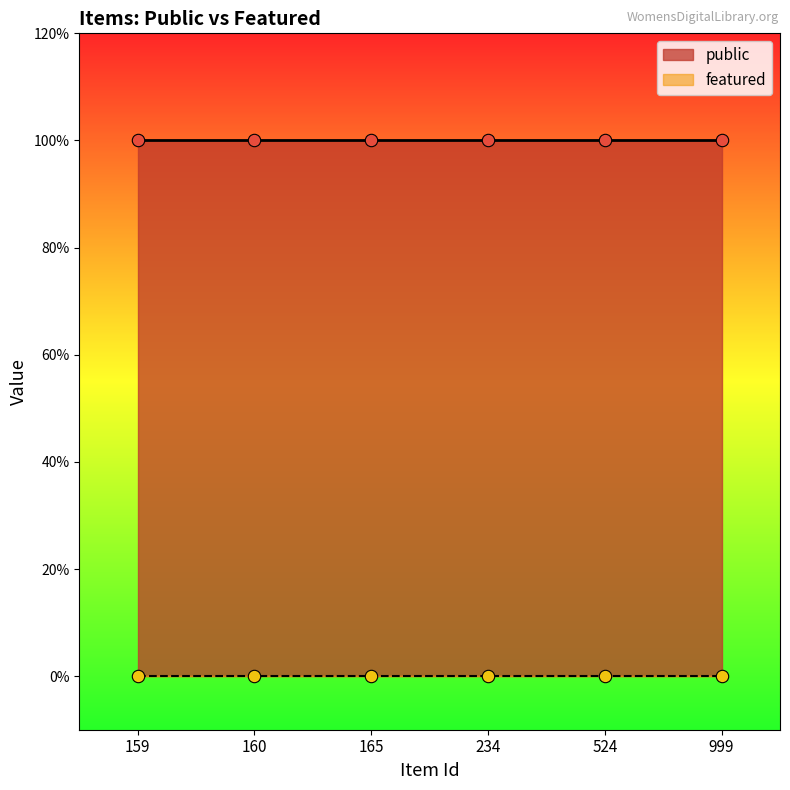

Is the value of featured at 524 greater than the value of public at 234?

No